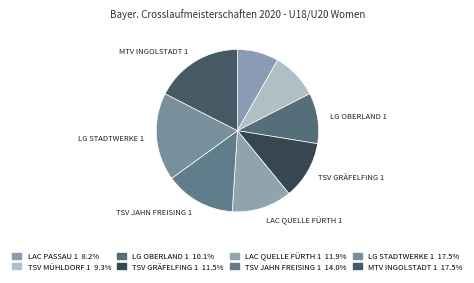

Which category has the biggest portion of the pie?

LG Stadtwerke München 1